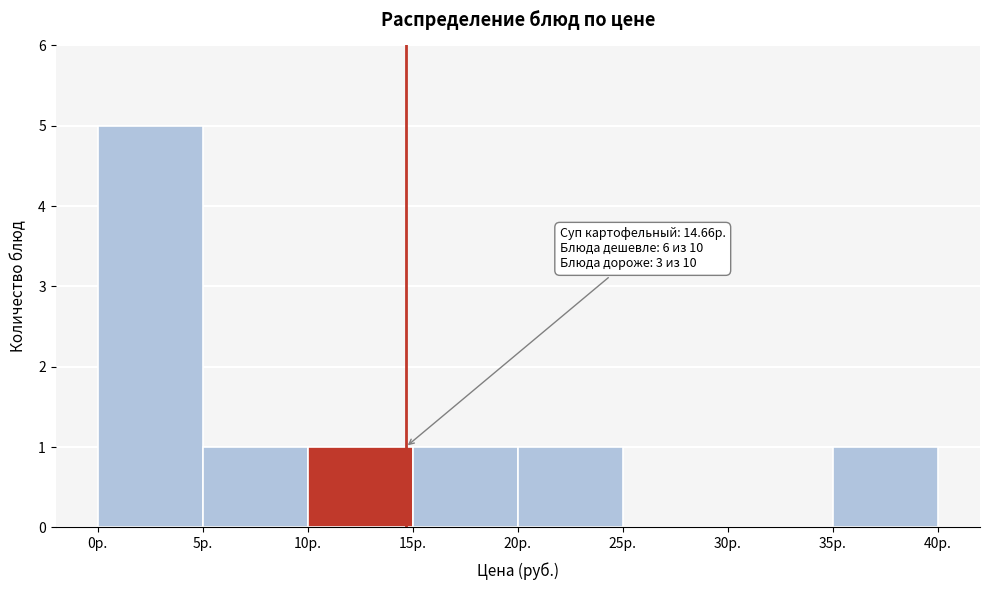

Over which range of the x-axis is the bar tallest?

0 to 5